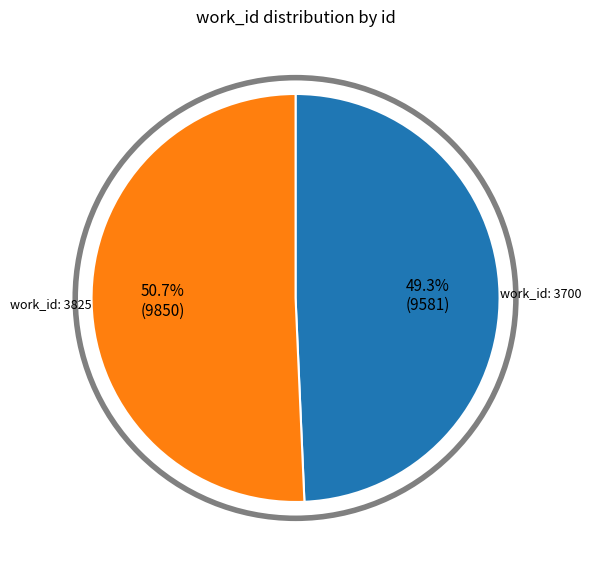

Count the number of slices in the pie.

2